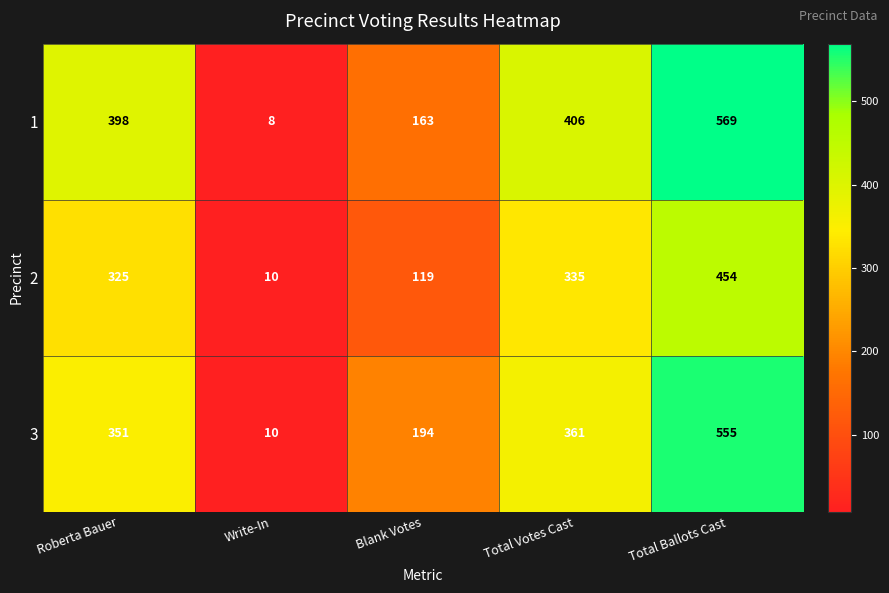

How many distinct data groups are displayed?

3